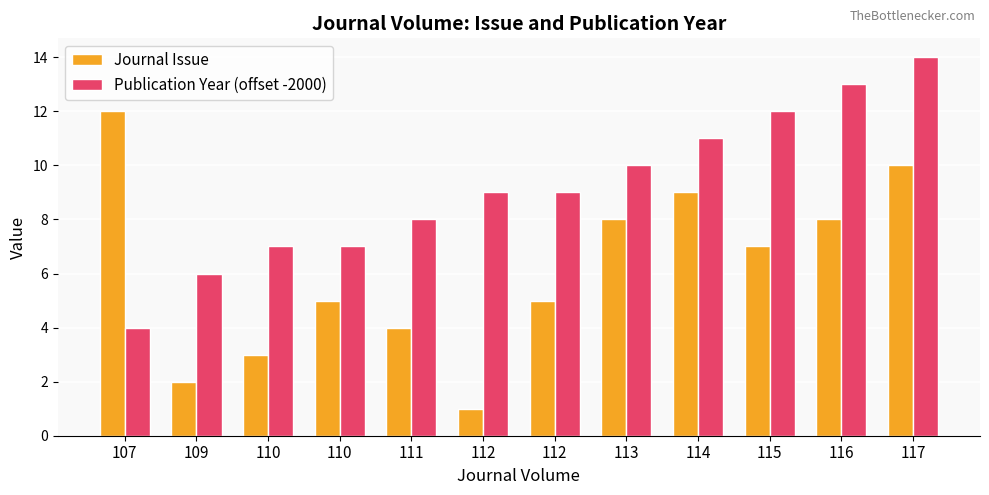

What is the sum of the Journal Issue values at 114 and 110?

12